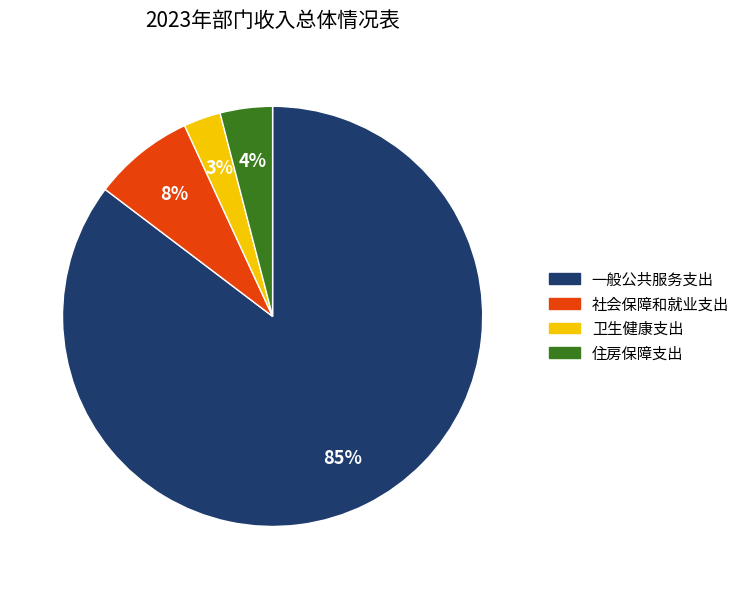

Does 一般公共服务支出 represent more than half of the total?

Yes